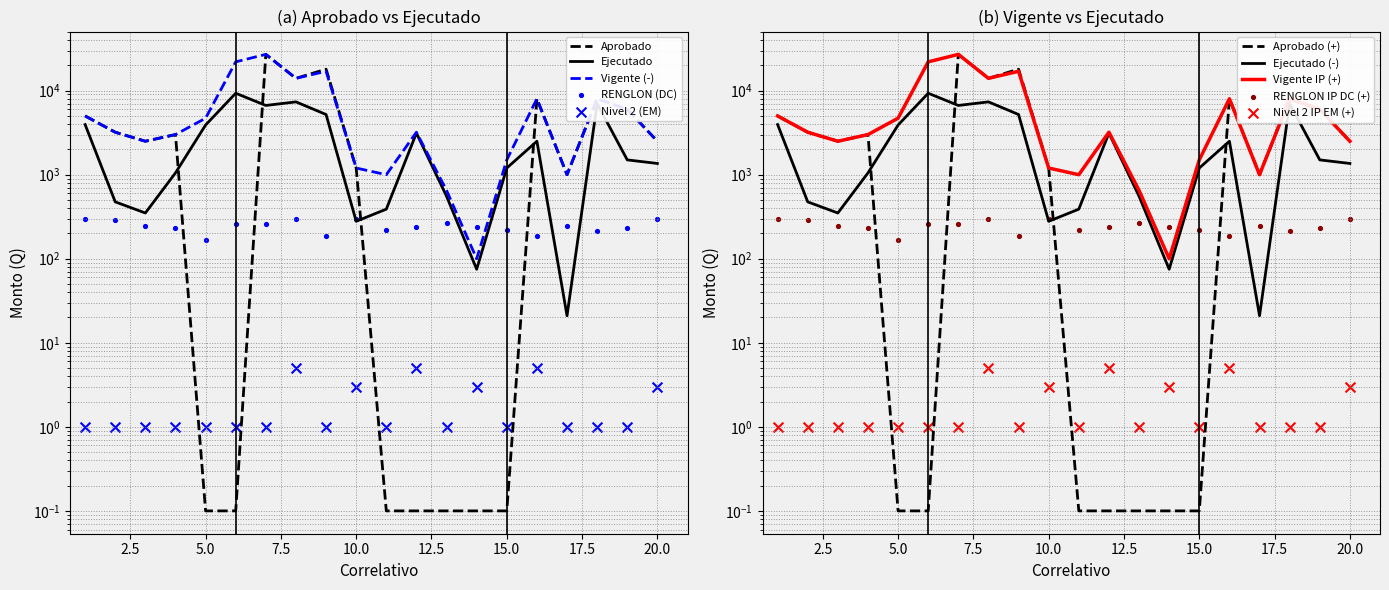

Which series has the widest spread of Y values?

Aprobado